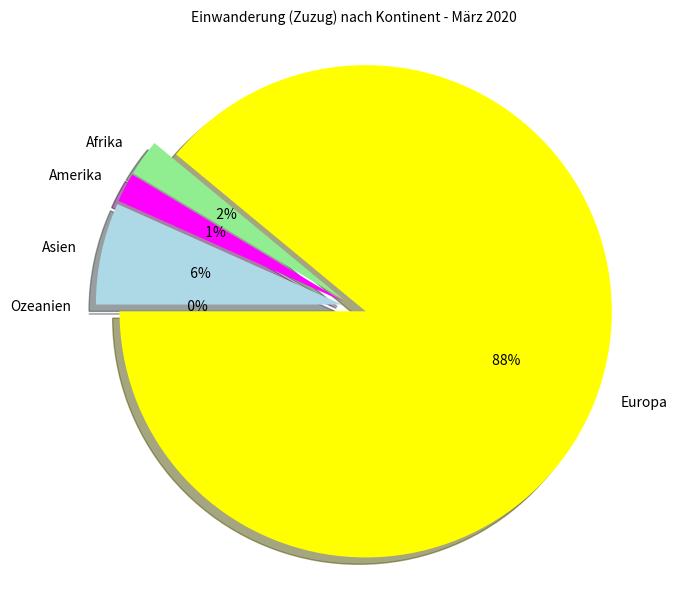

To the nearest percent, what is the average slice percentage?

20%